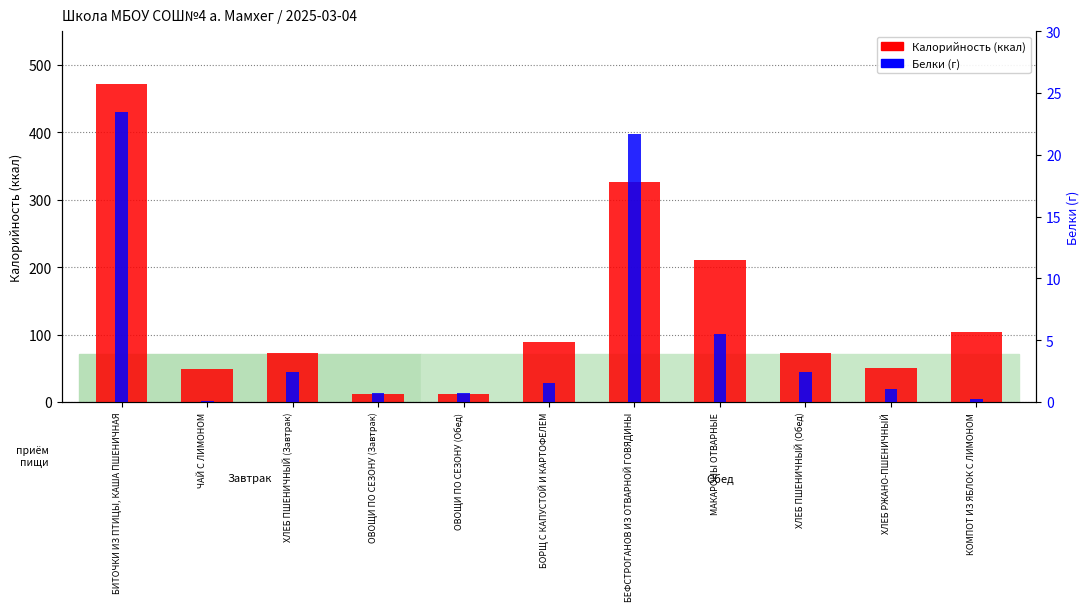

Where is Белки nearest to the value 11?

МАКАРОНЫ ОТВАРНЫЕ